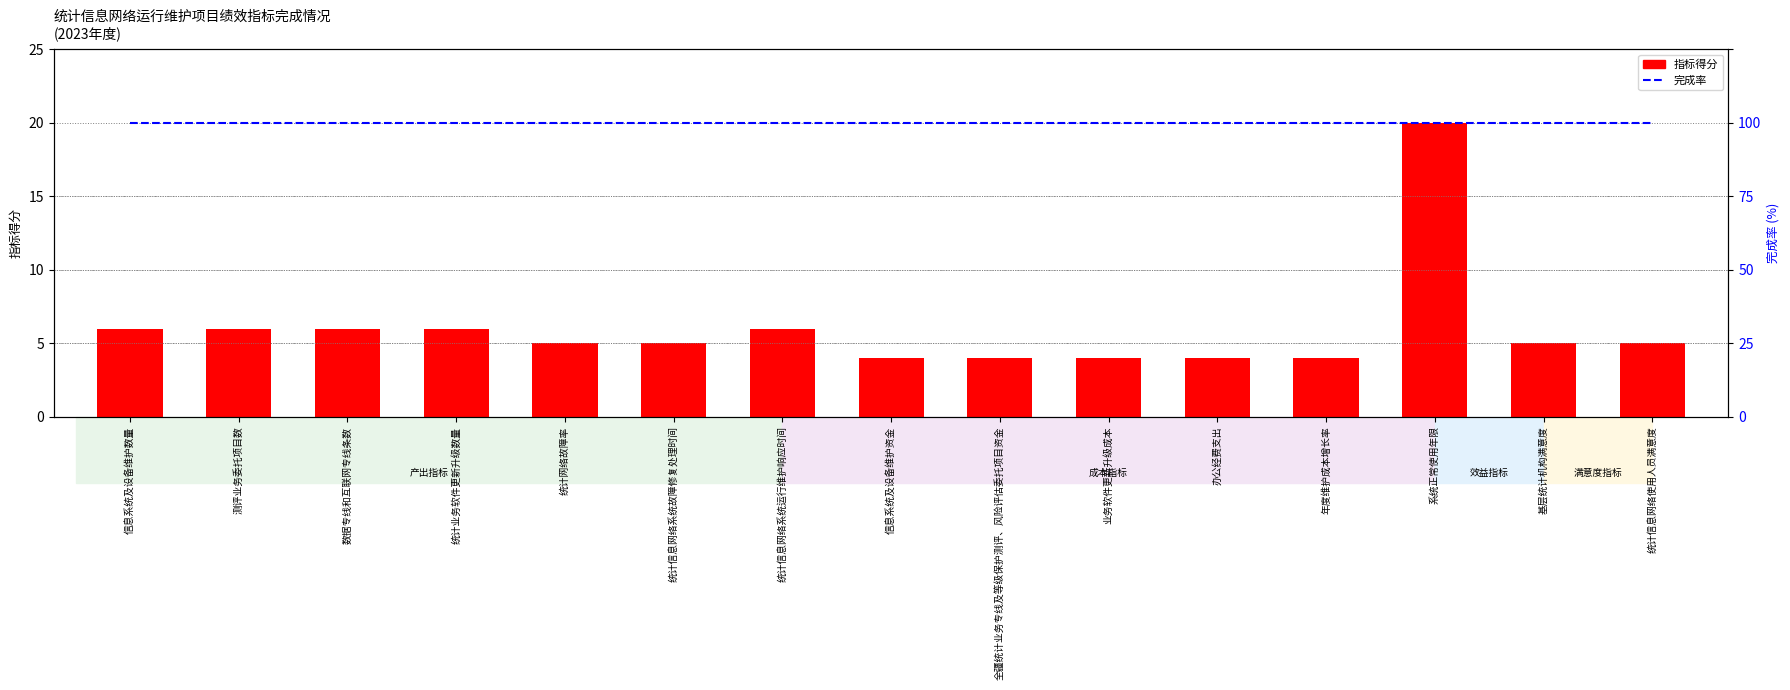

What is the value of the 完成率 bar at the 10th from the left?

100